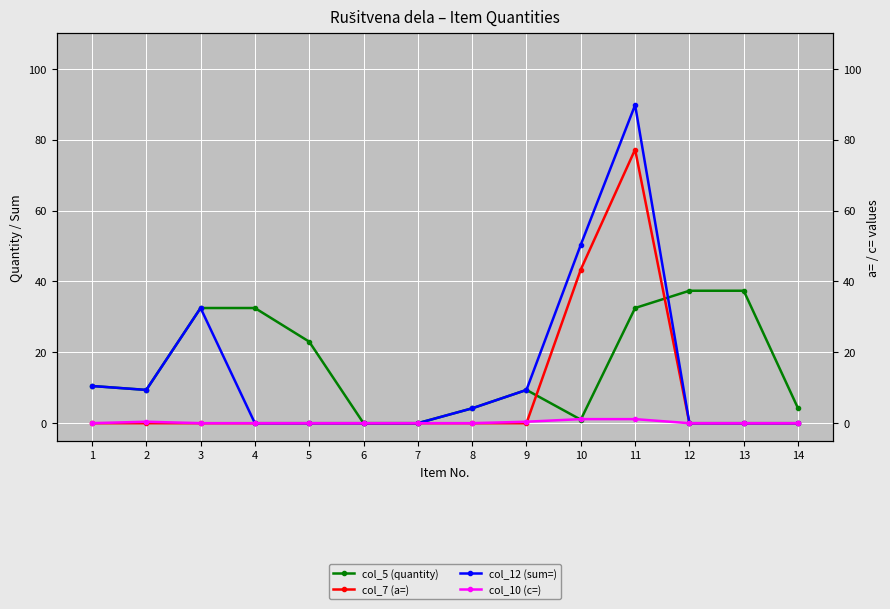

How many times do col_5 (quantity) and col_12 (sum=) cross each other?

1